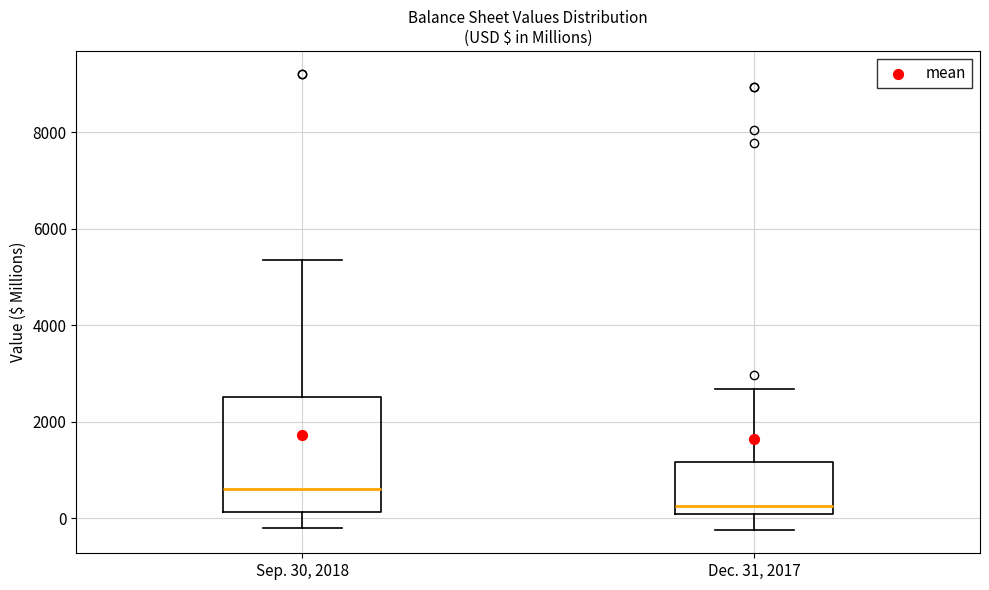

Reading left to right, transcribe this box plot: for each box, give where its median line is, the range the box spans, and where its two whiskers end, as read against the y-axis. The values are not printed on the chart, so give them approximately, as read against the axis.

Sep. 30, 2018: median 600, box 200 to 2600, whiskers -200 to 5400
Dec. 31, 2017: median 200, box 0 to 1200, whiskers -200 to 2600